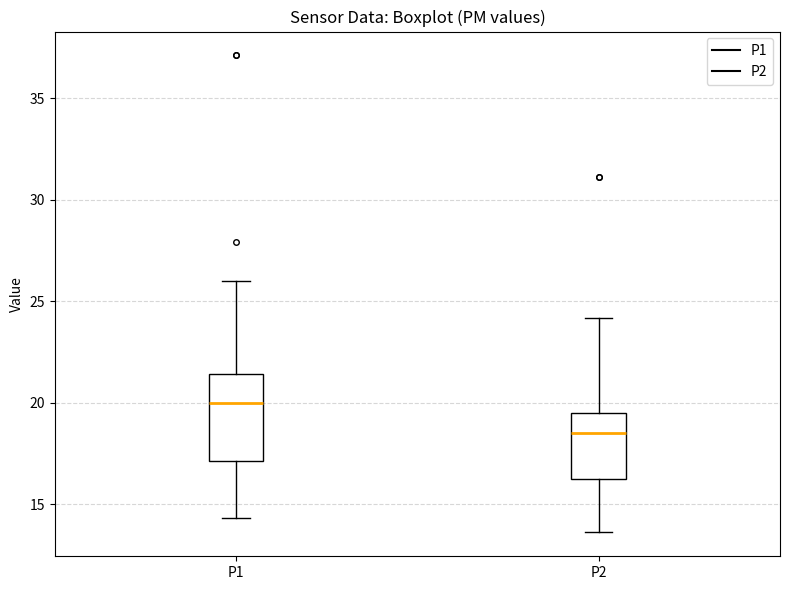

Reading left to right, read every box against the y-axis: the position of its median line, the range the box covers, and the ends of its whiskers. The values are not printed on the chart, so give them approximately, as read against the axis.

P1: median 20.0, box 17.0 to 21.5, whiskers 14.5 to 26.0
P2: median 18.5, box 16.0 to 19.5, whiskers 13.5 to 24.0